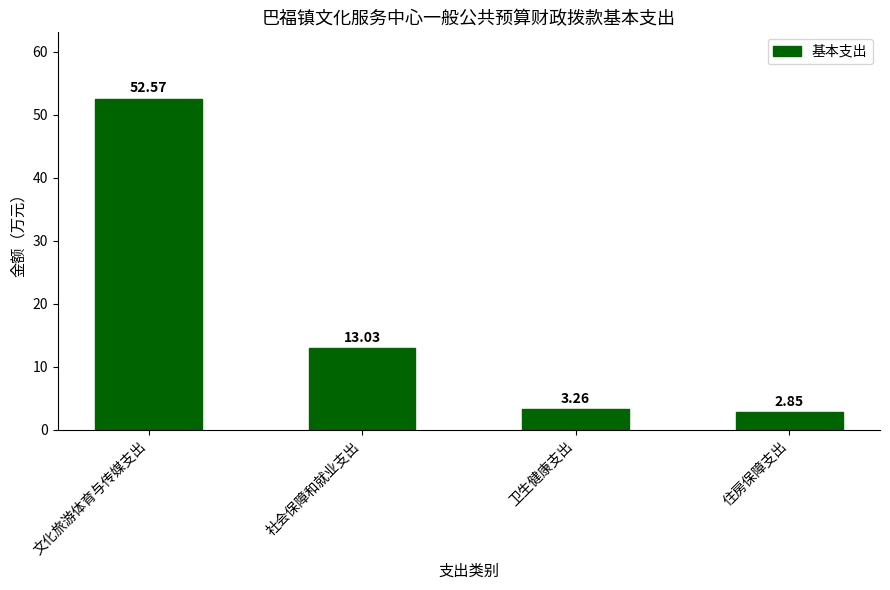

What is the label of the 2nd bar from the right?

卫生健康支出